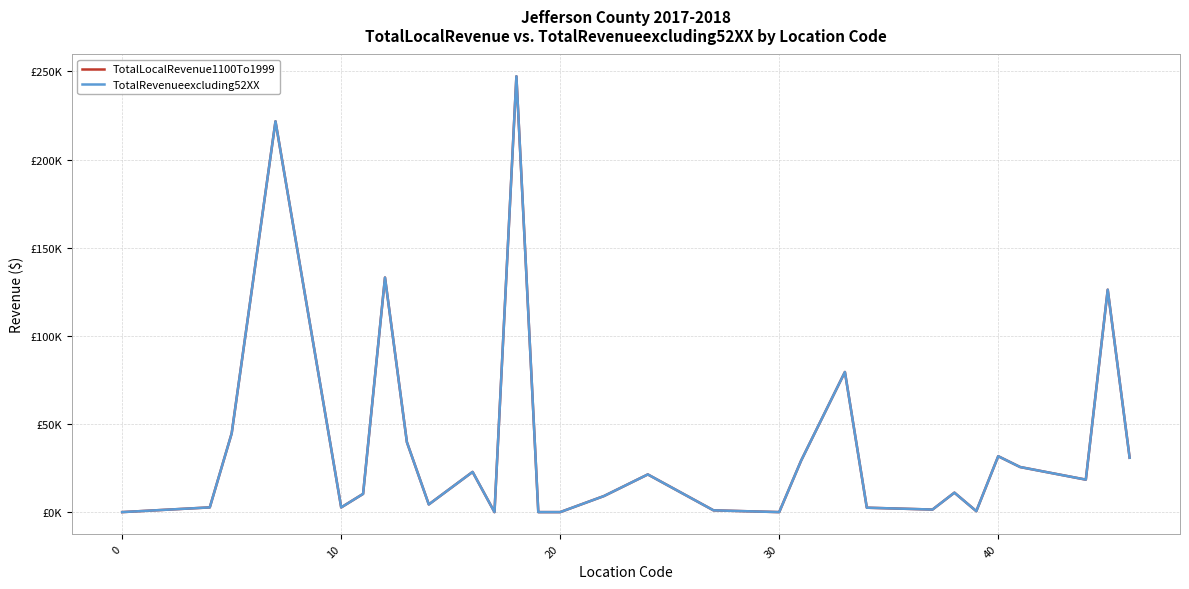

What is the average value of the TotalRevenueexcluding52XX series?

38544.0